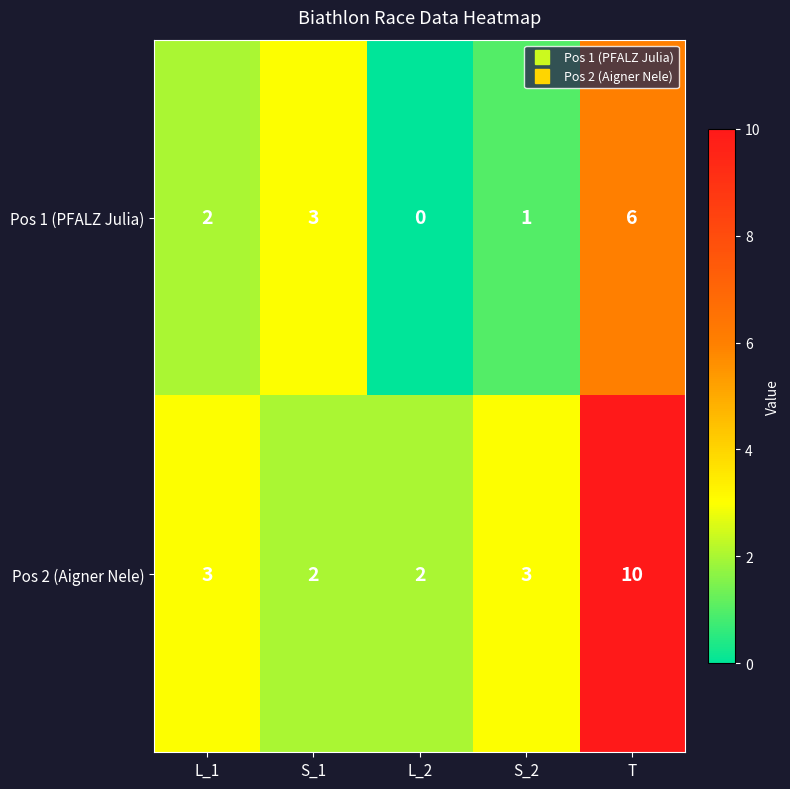

Between L_1 and T, which series saw the biggest shift?

Pos 2 (Aigner Nele)